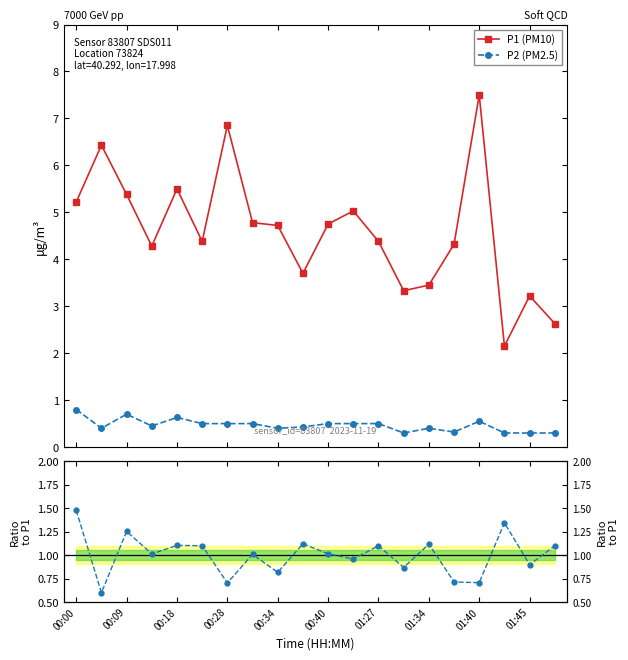

True or false: P1 (PM10) has more than 2 points higher than both neighbors.

True